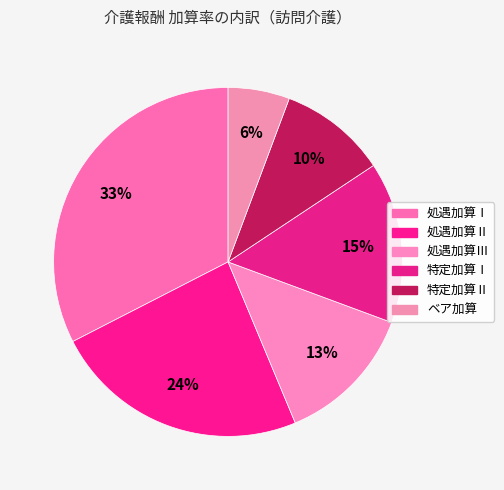

How many segments does this pie chart have?

6